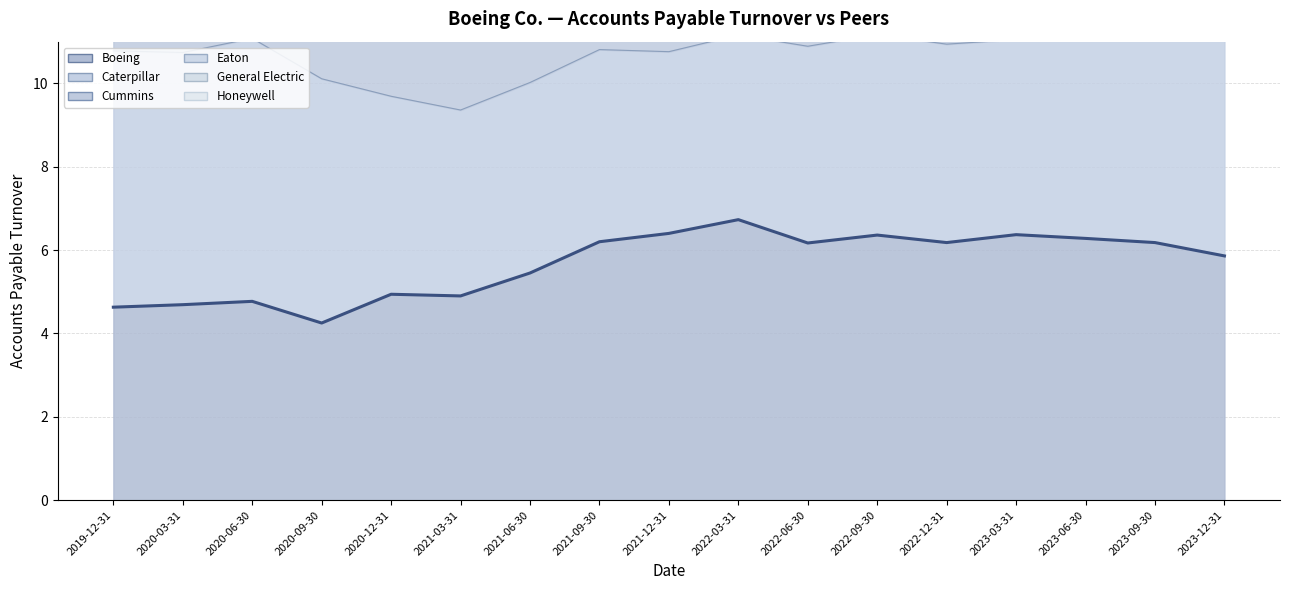

Rank the categories by value from highest to lowest.

2022-03-31, 2021-12-31, 2023-03-31, 2022-09-30, 2023-06-30, 2021-09-30, 2022-12-31, 2023-09-30, 2022-06-30, 2023-12-31, 2021-06-30, 2020-12-31, 2021-03-31, 2020-06-30, 2020-03-31, 2019-12-31, 2020-09-30